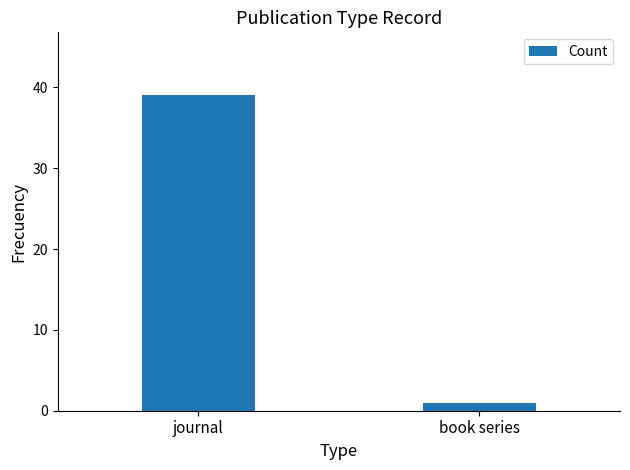

What is the label of the 2nd bar from the right?

journal